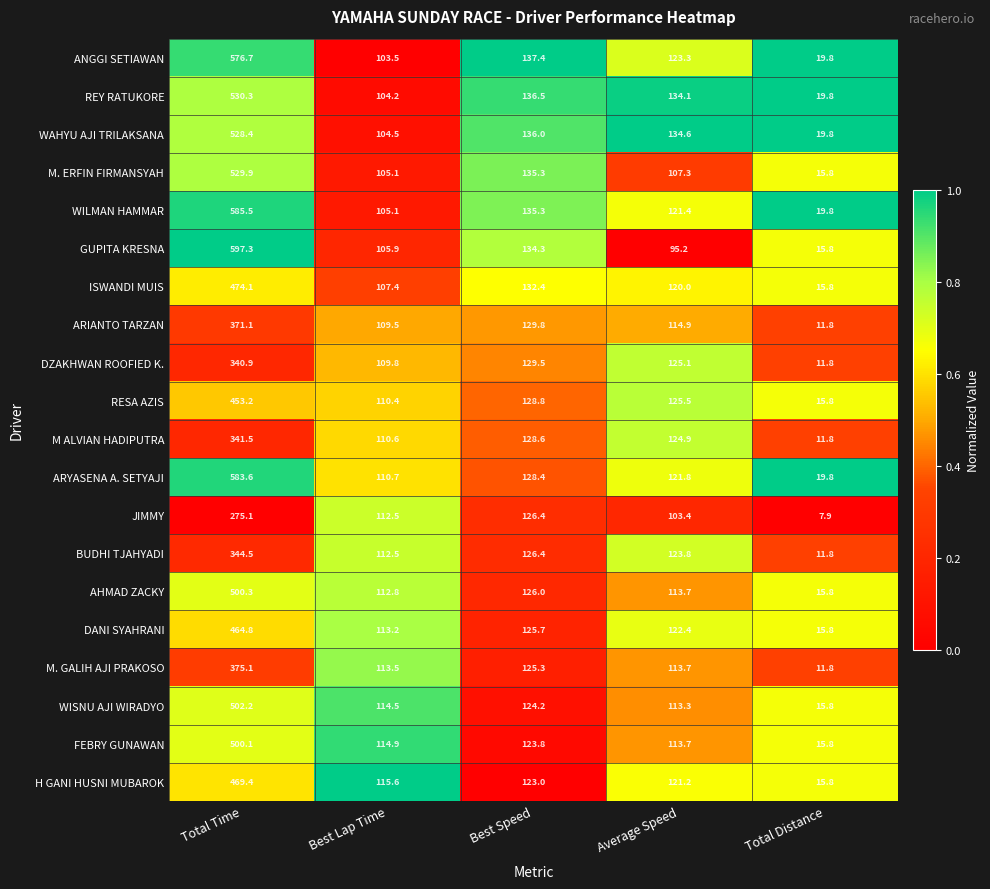

What is the maximum value for FEBRY GUNAWAN?

500.1